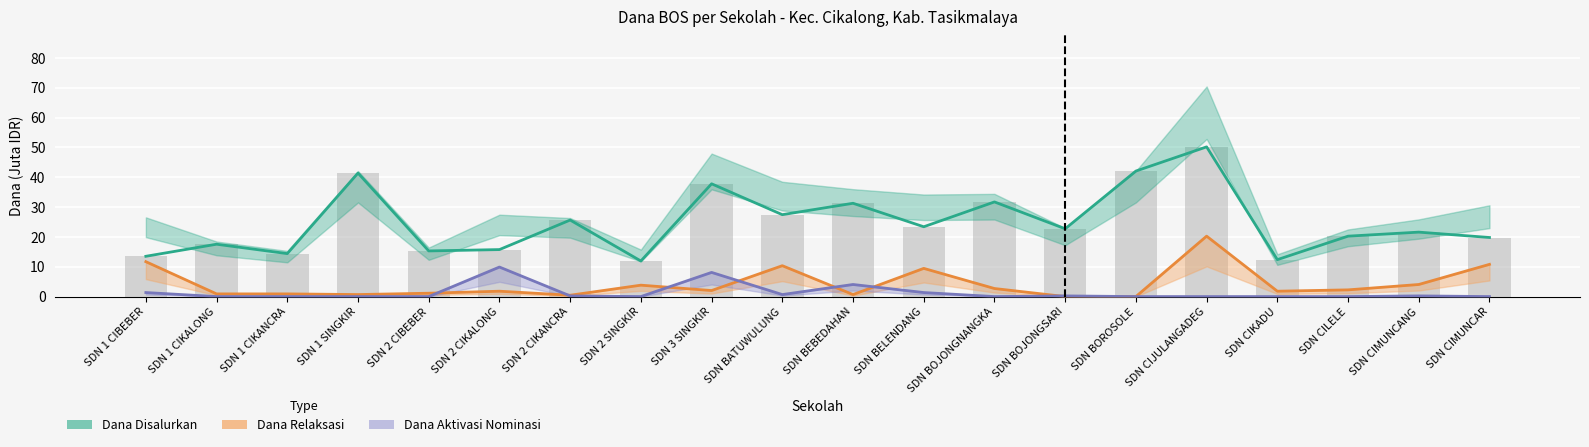

What are all the series names shown in the legend?

Dana Disalurkan, Dana Relaksasi, Dana Aktivasi Nominasi